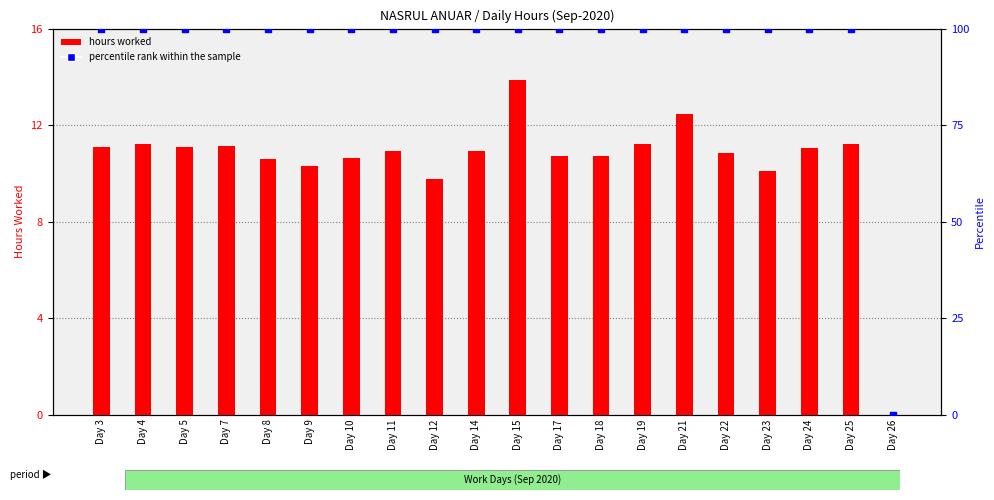

Which series contains the lowest Y value?

hours worked